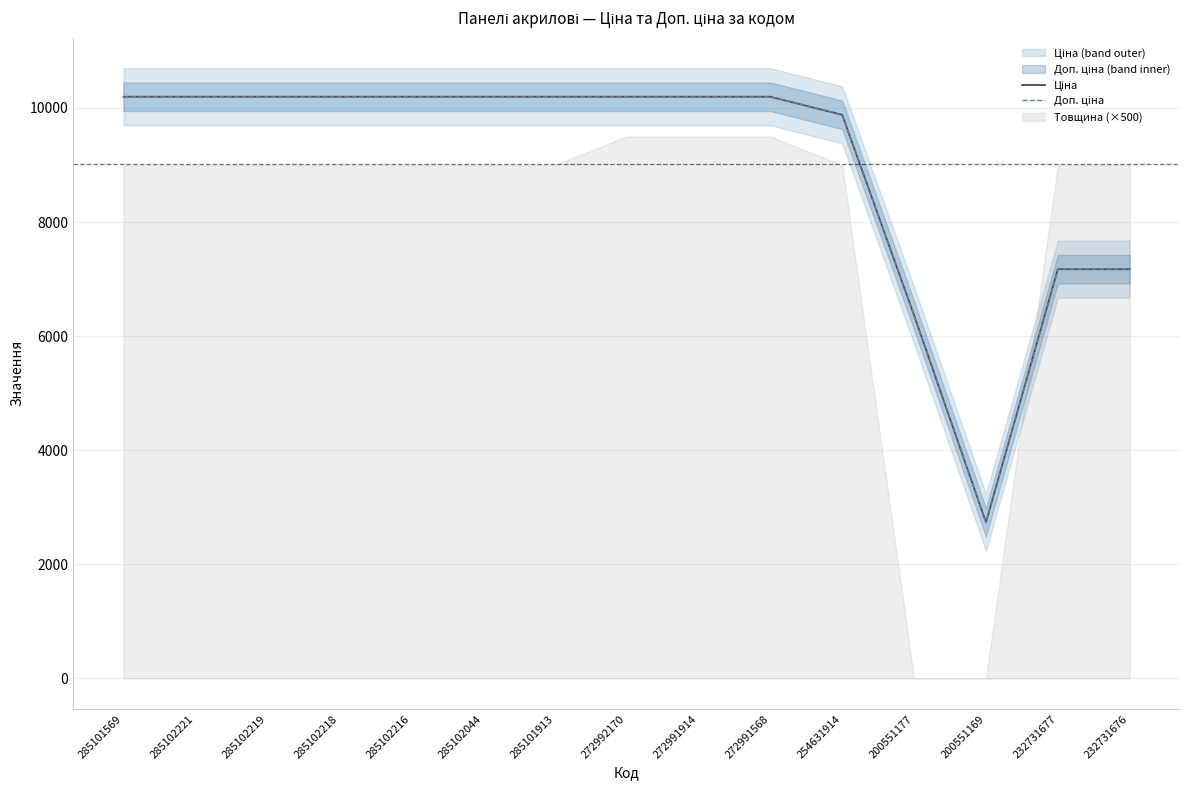

What is the difference between the maximum and minimum values in the Доп. ціна series?

7459.7